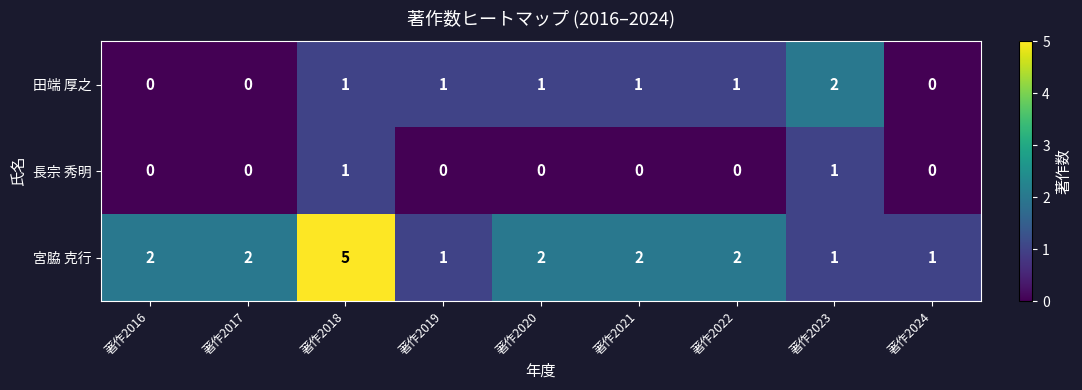

What is the sum of the 宮脇 克行 values at 著作2017 and 著作2023?

3